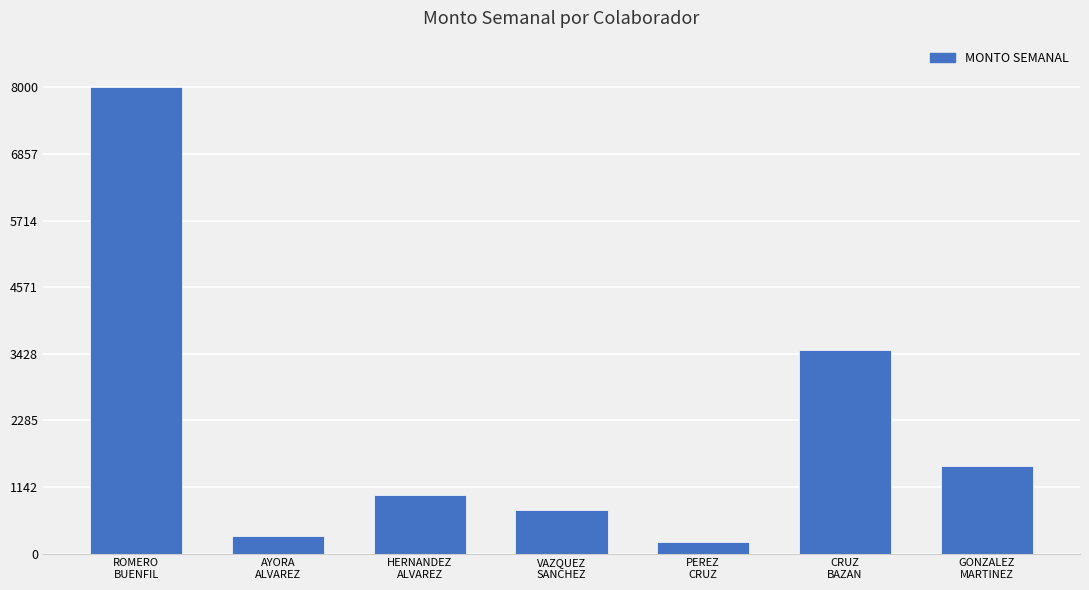

Reading left to right, what are all the values shown in this chart?

8000	300	1000	740	200	3500	1500